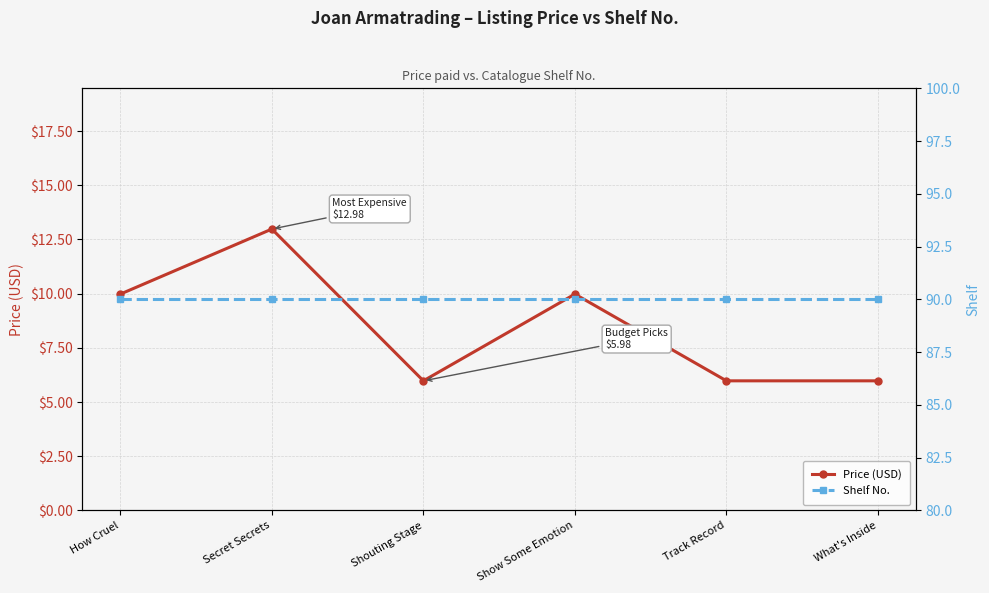

What is the difference between the Price (USD) values at Shouting Stage and Show Some Emotion?

4.0